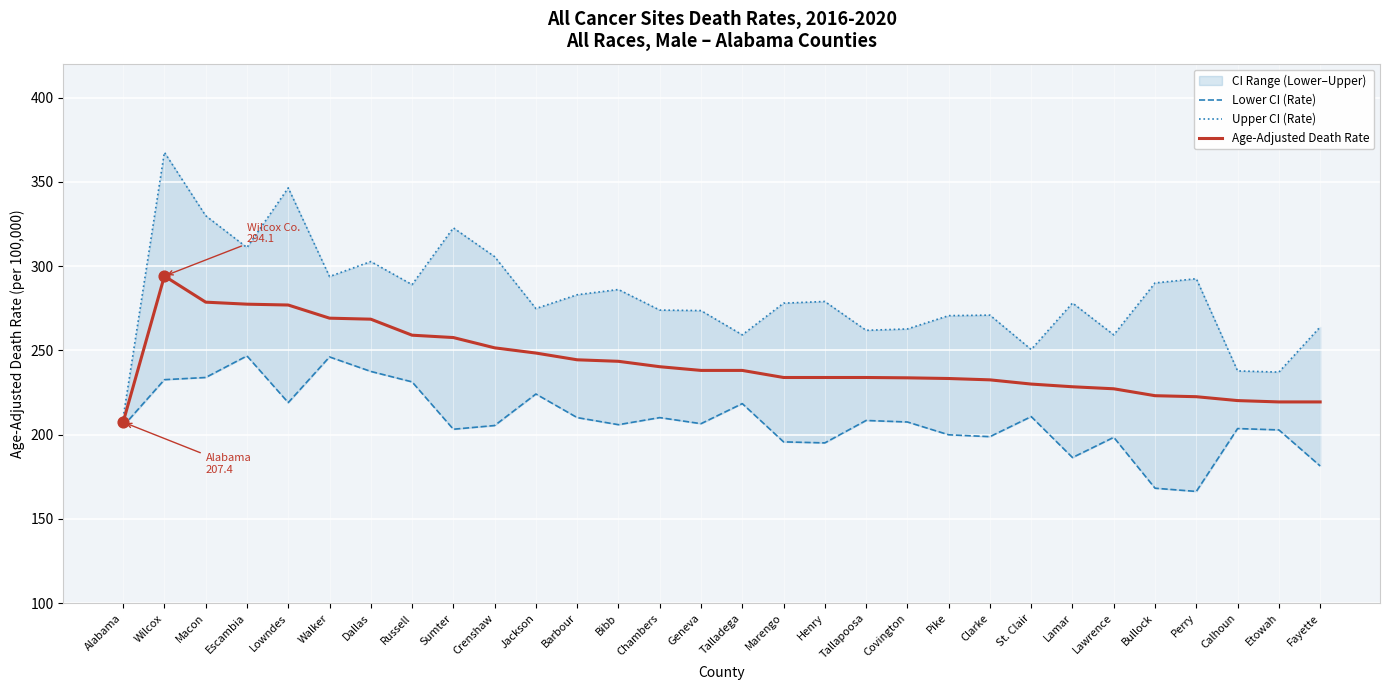

Which series has the largest total across all categories?

Upper CI (Rate)